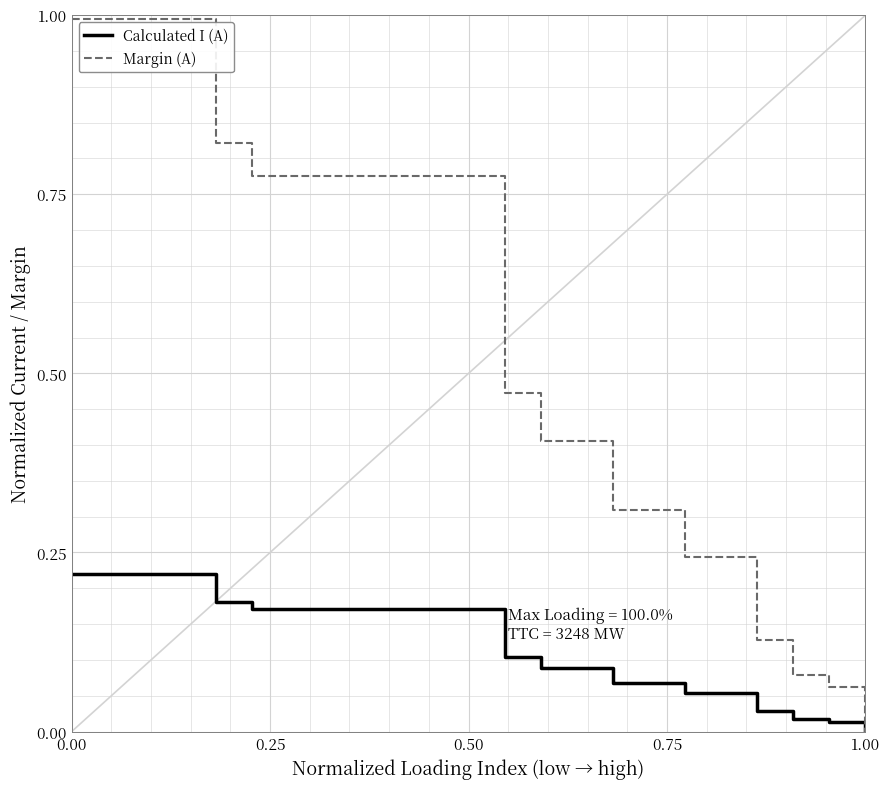

What are all the series names shown in the legend?

Calculated I (A), Margin (A)